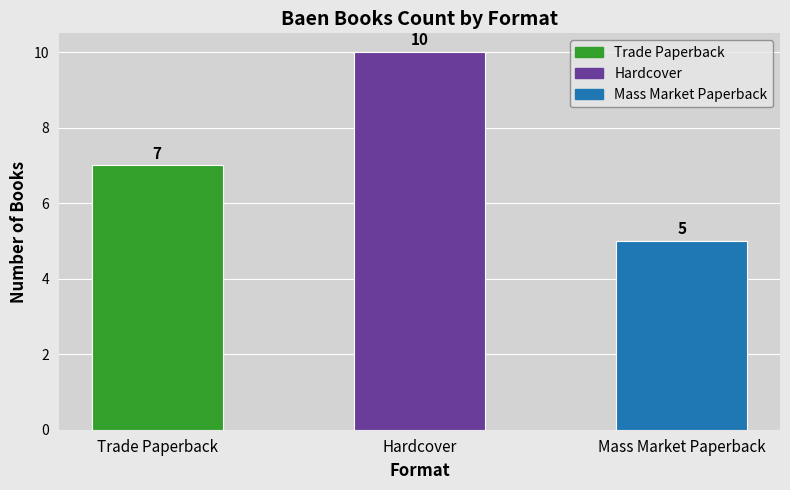

At how many categories does at least one series exceed 3?

3